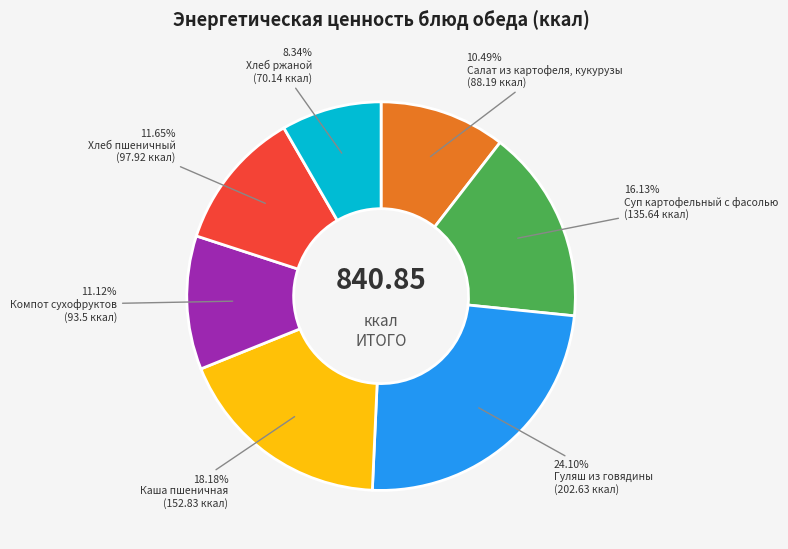

Approximately how many times larger is the value at Компот сухофруктов compared to Каша пшеничная?

0.6